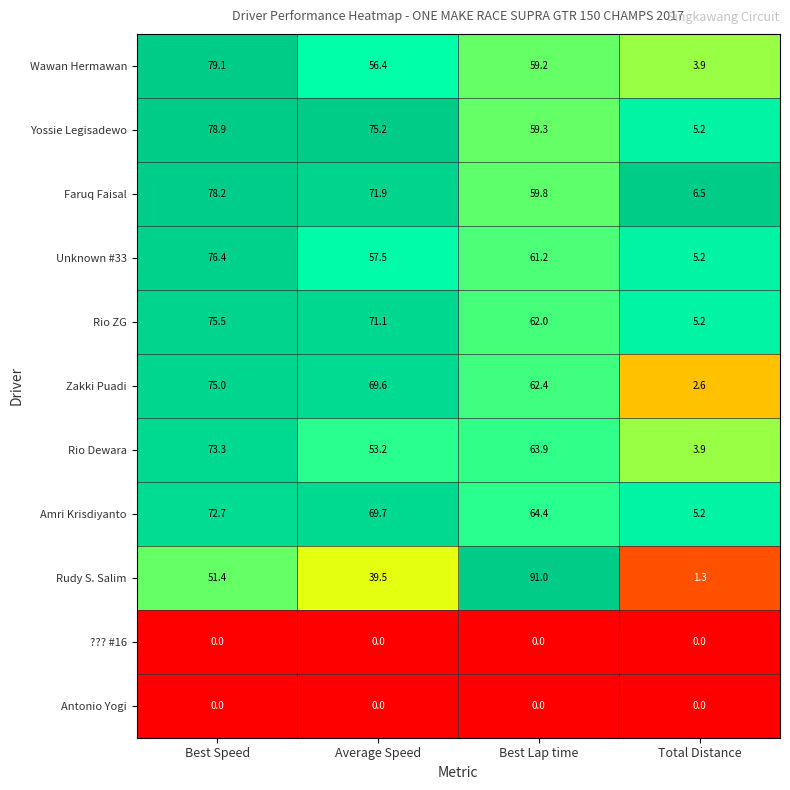

Between Best Speed and Average Speed, which series saw the biggest shift?

Wawan Hermawan